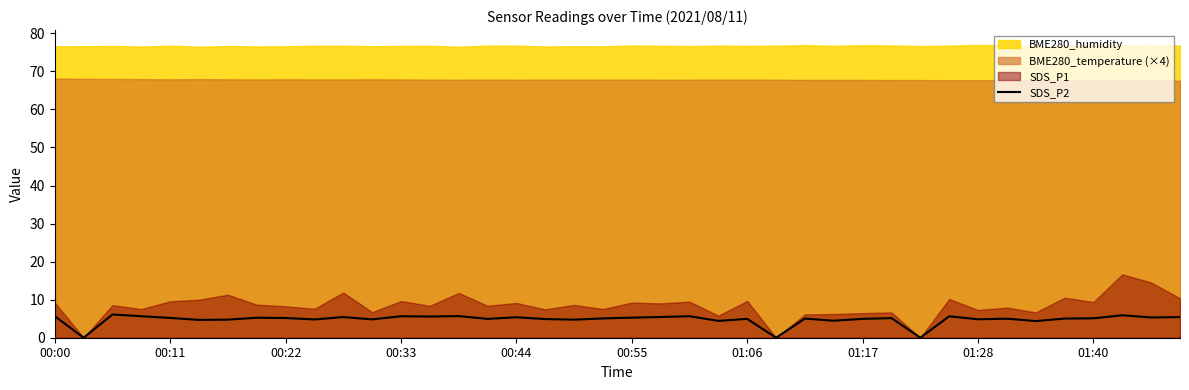

True or false: there are more than 1 points higher than both neighbors.

True